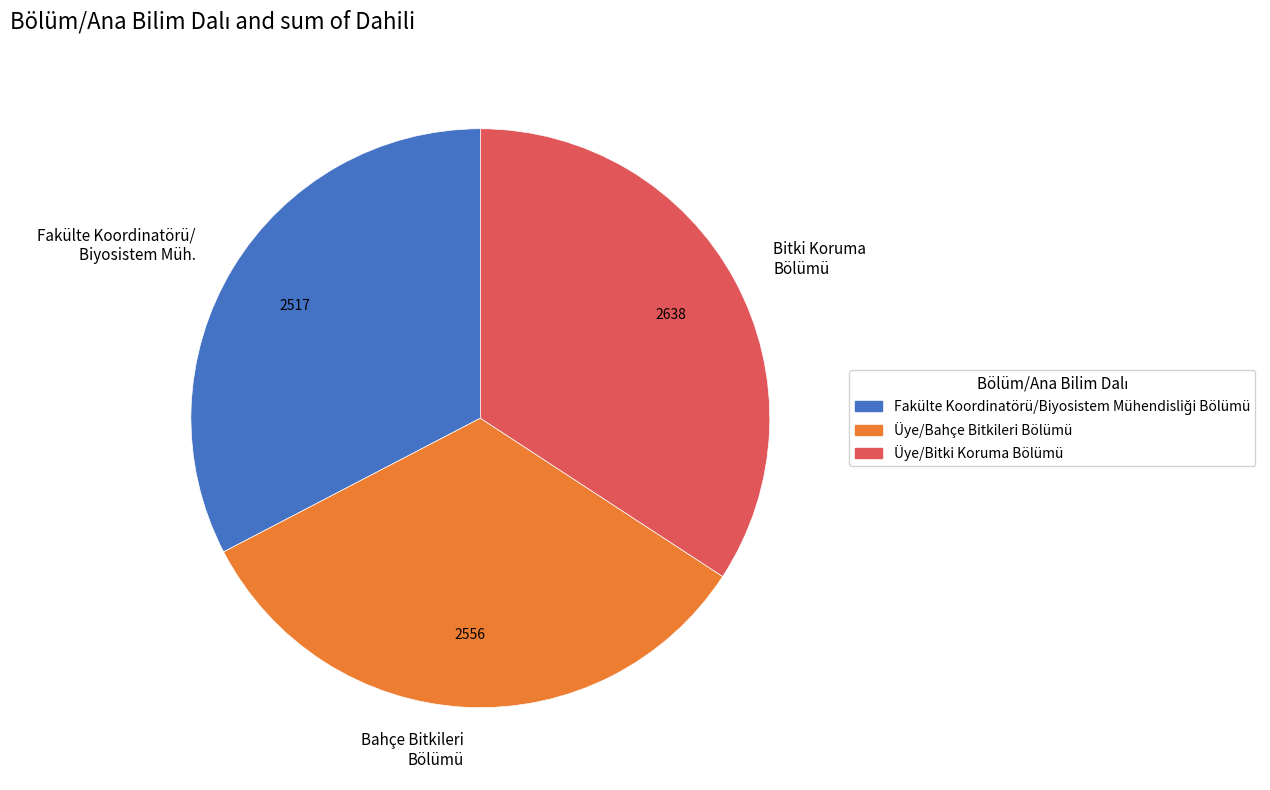

How many segments does this pie chart have?

3